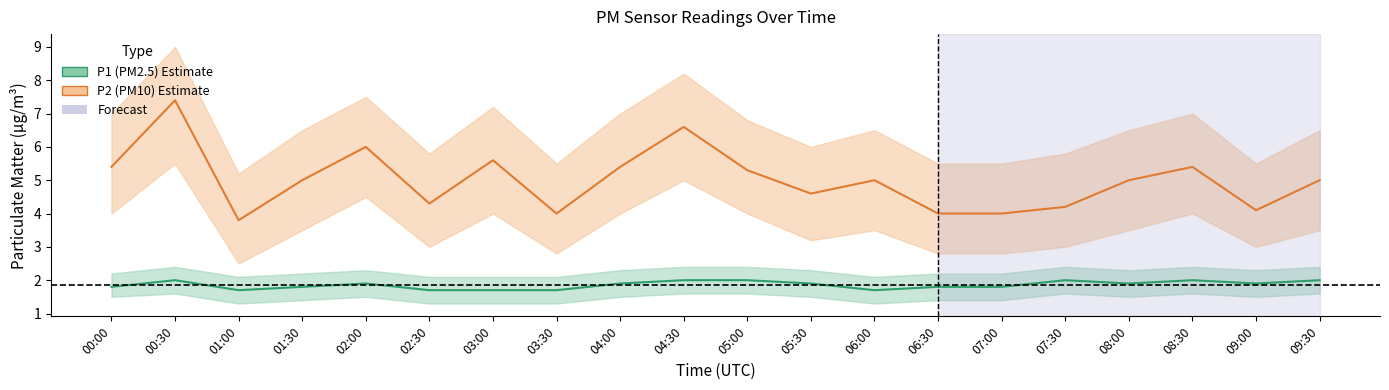

True or false: P1_hi and P2_lo cross at least once.

False